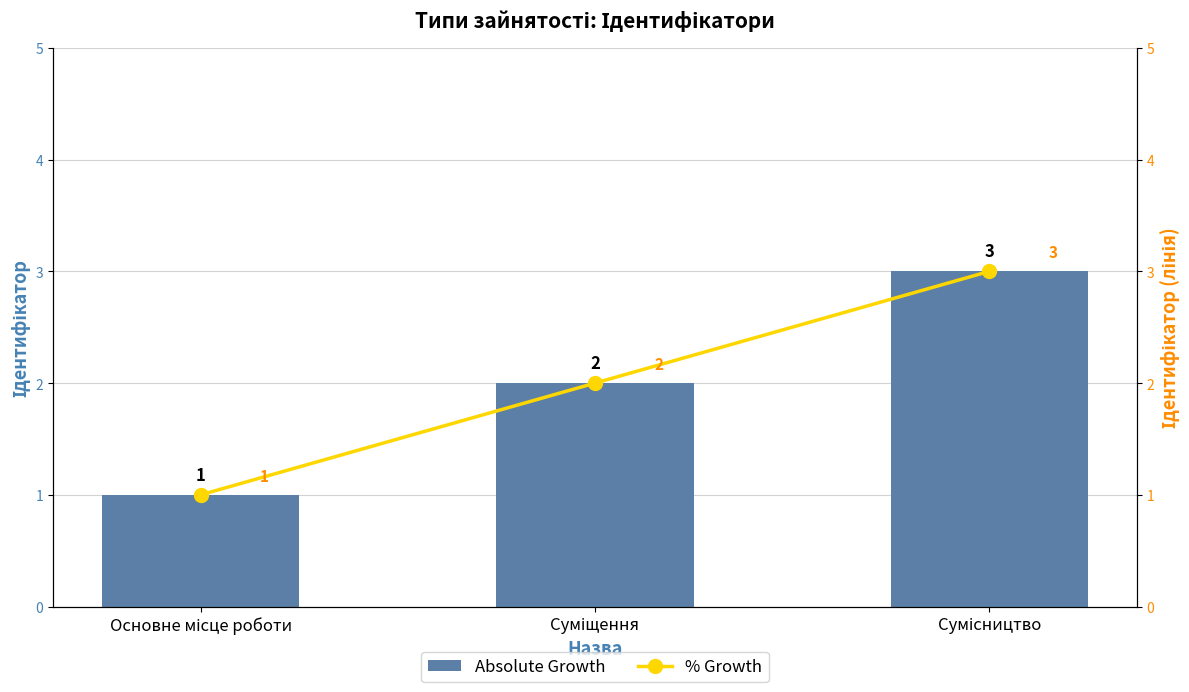

At which label does % Growth reach its peak?

Сумісництво